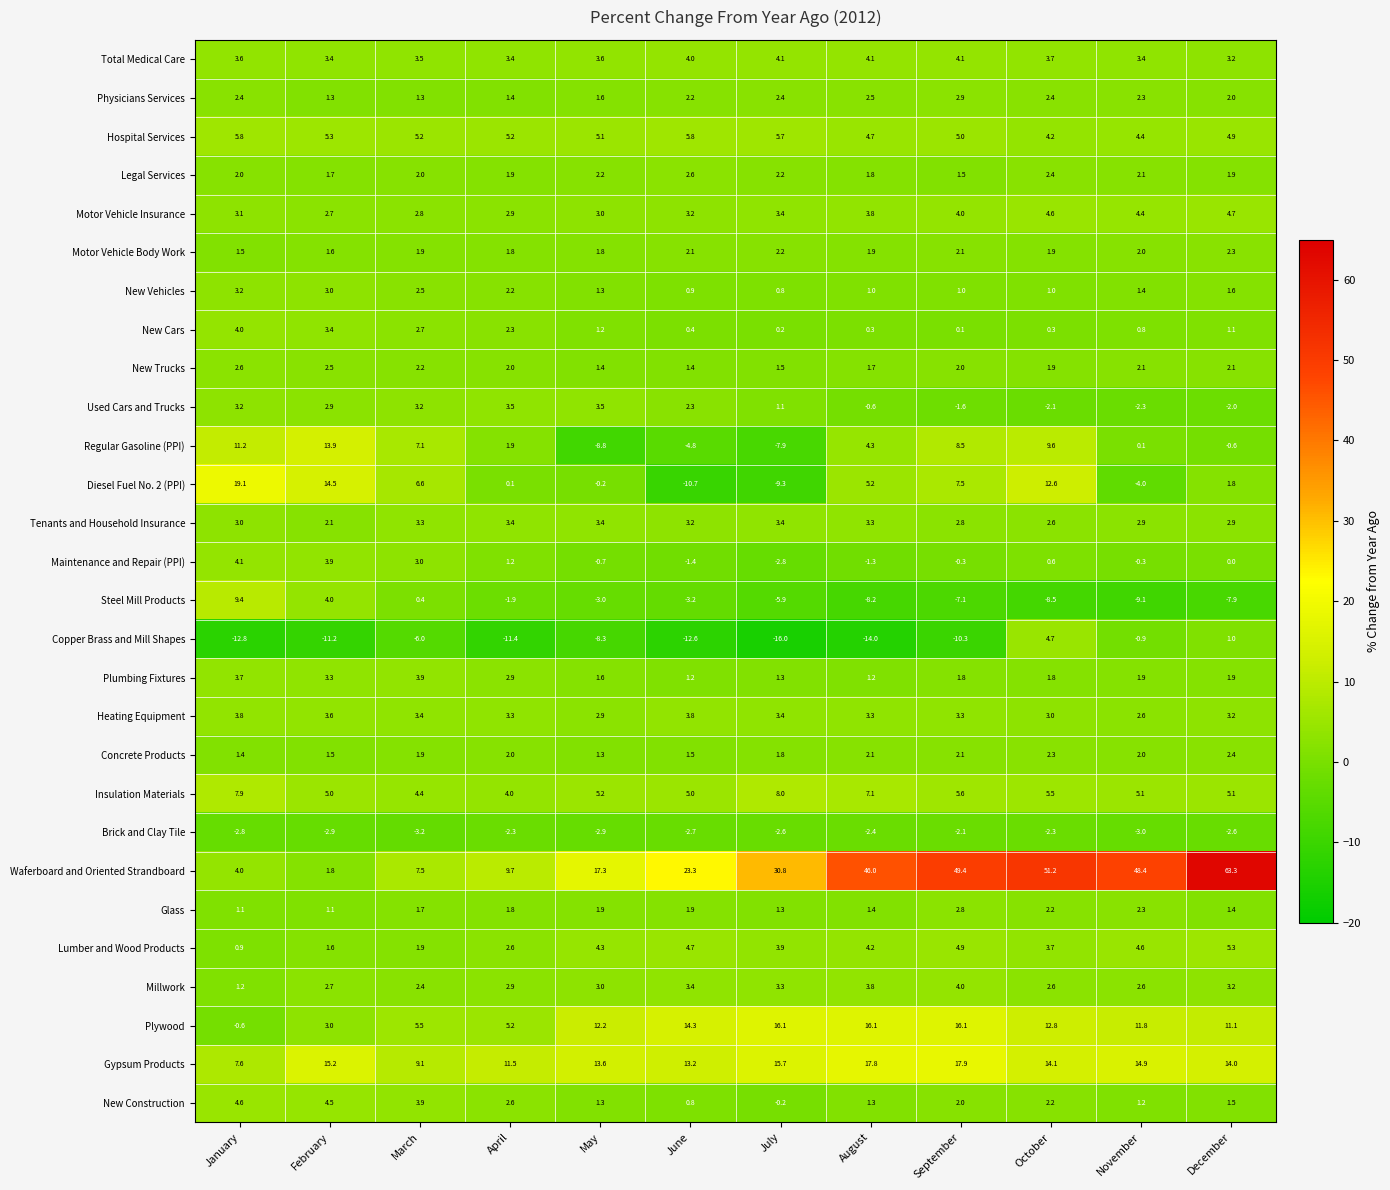

The Steel Mill Products series shows -3.2 at September. True or false?

False